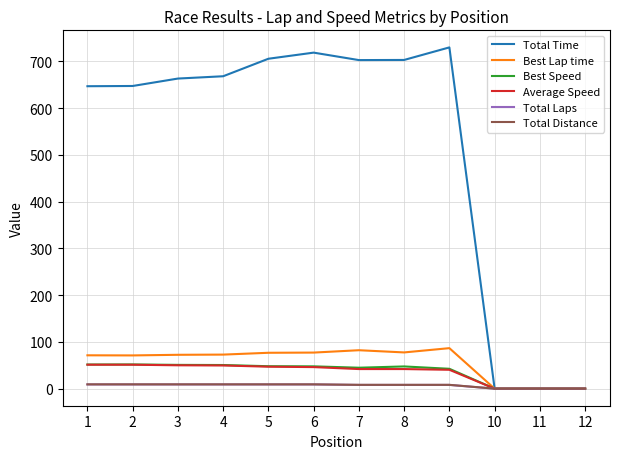

Is the value of Average Speed at 1 greater than the value of Total Time at 12?

Yes